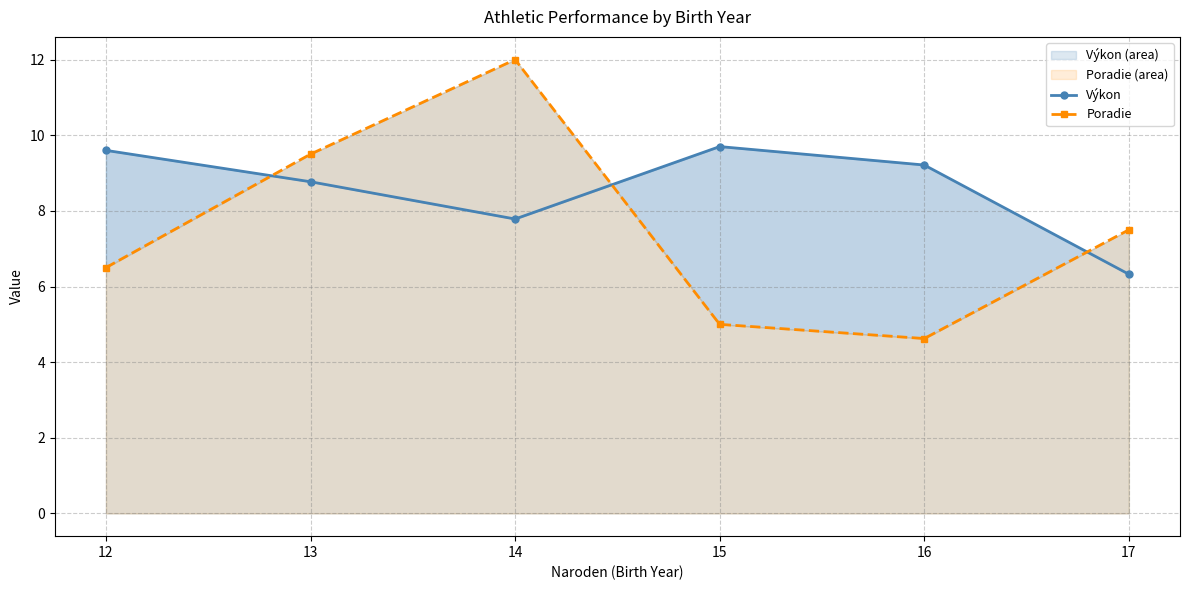

Reading left to right, extract all data points from this chart.

Výkon: 9.6	8.8	7.8	9.7	9.2	6.3
Poradie: 6.5	9.5	12.0	5.0	4.6	7.5